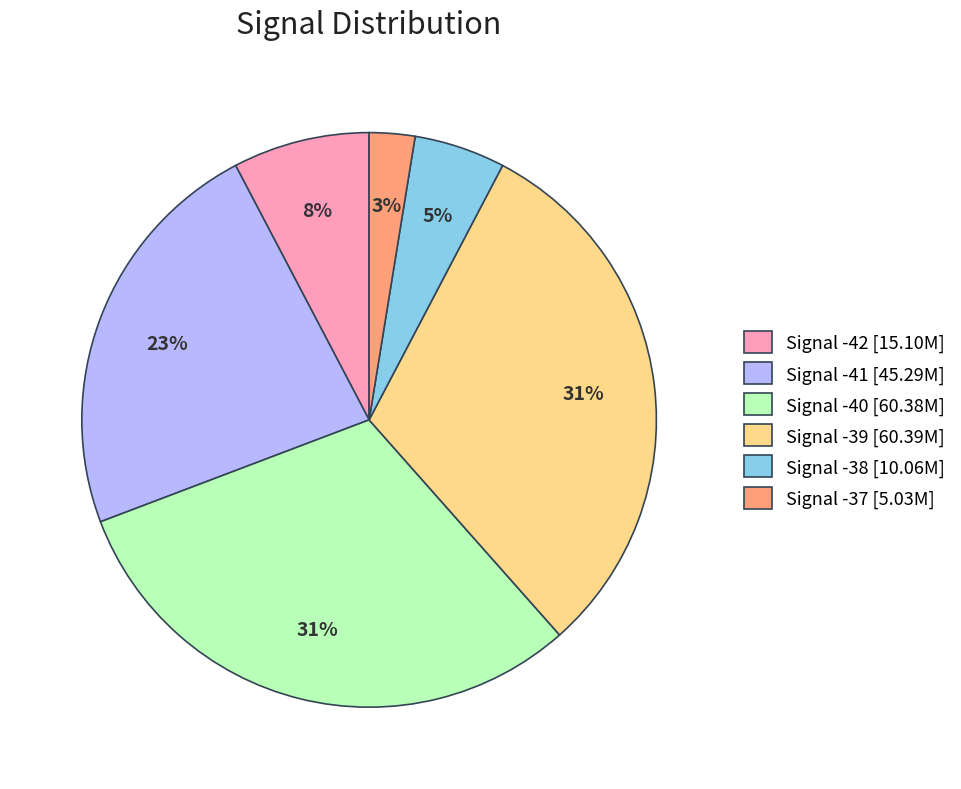

Does any single category account for the majority?

No